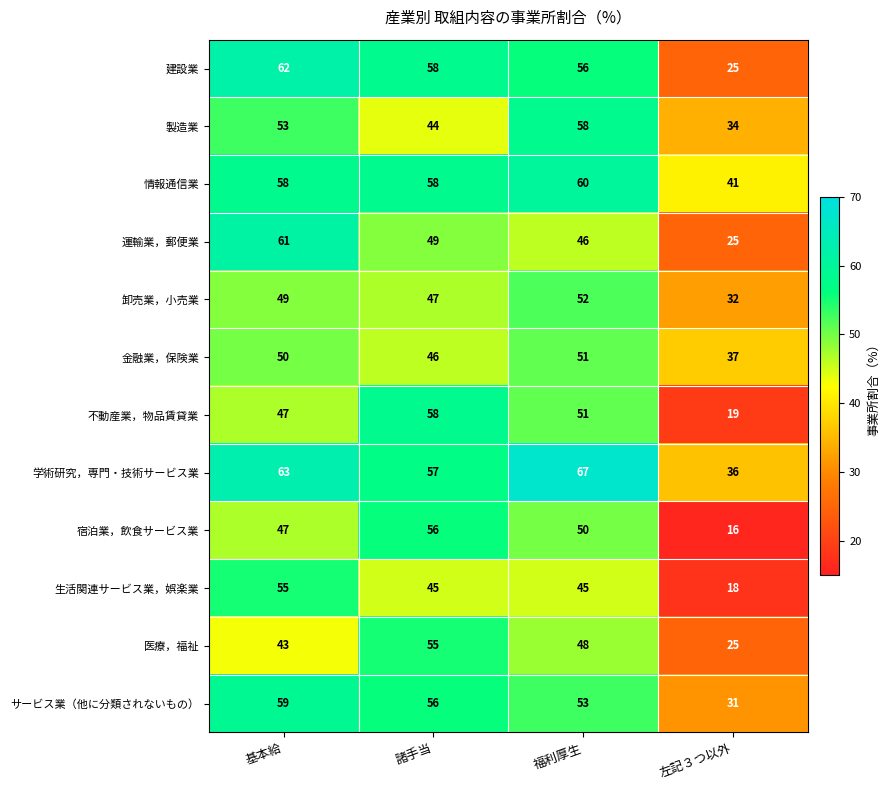

What is the sum of all 宿泊業，飲食サービス業 values?

169